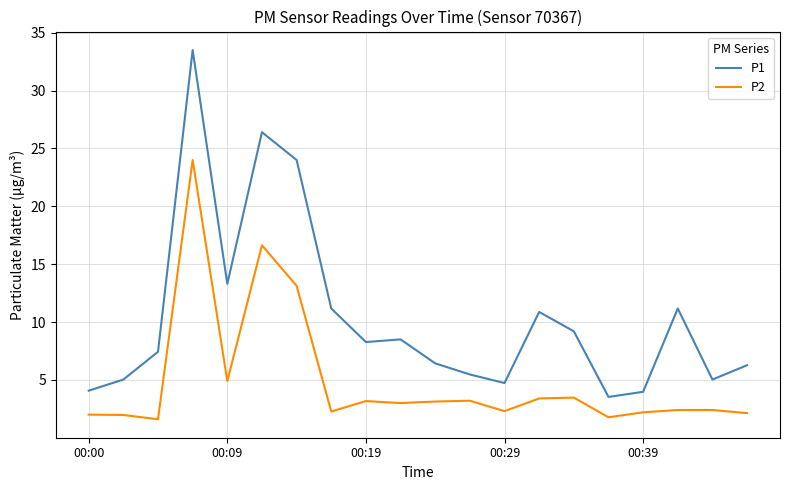

True or false: P2 and P1 intersect in this chart.

False